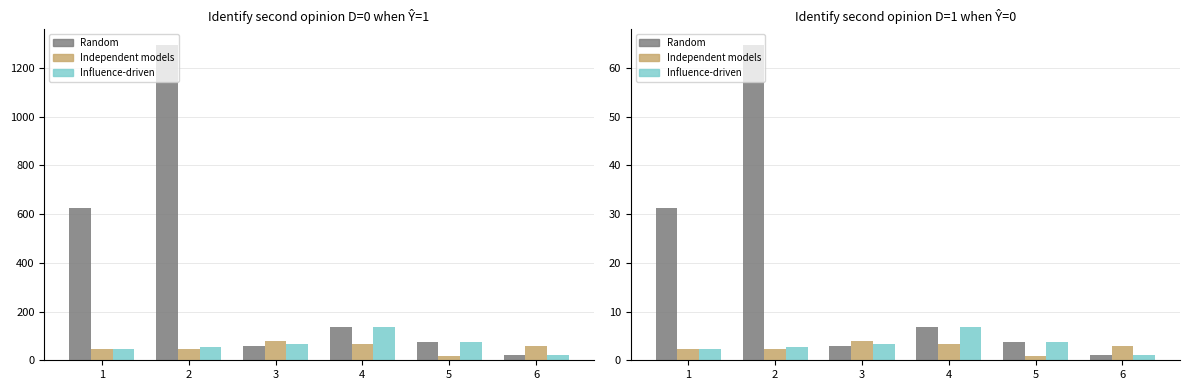

What is the difference between the Influence-driven values at 3 and 4?

3.4